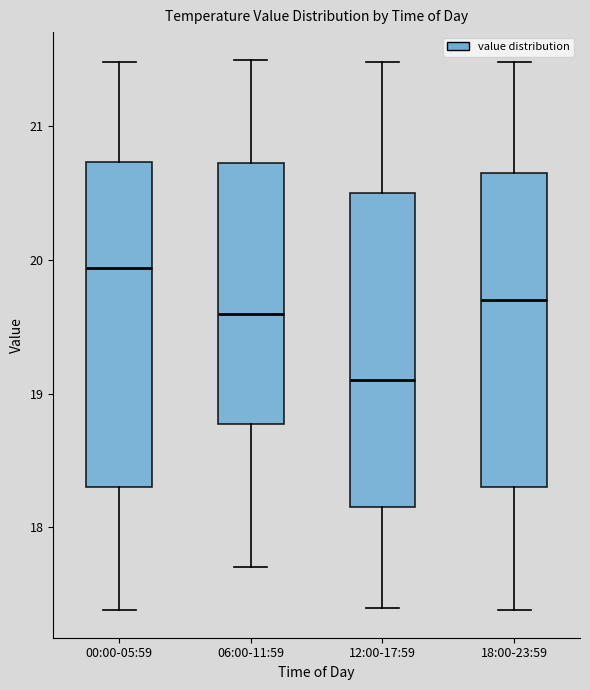

Which box's median line is the highest?

00:00-05:59